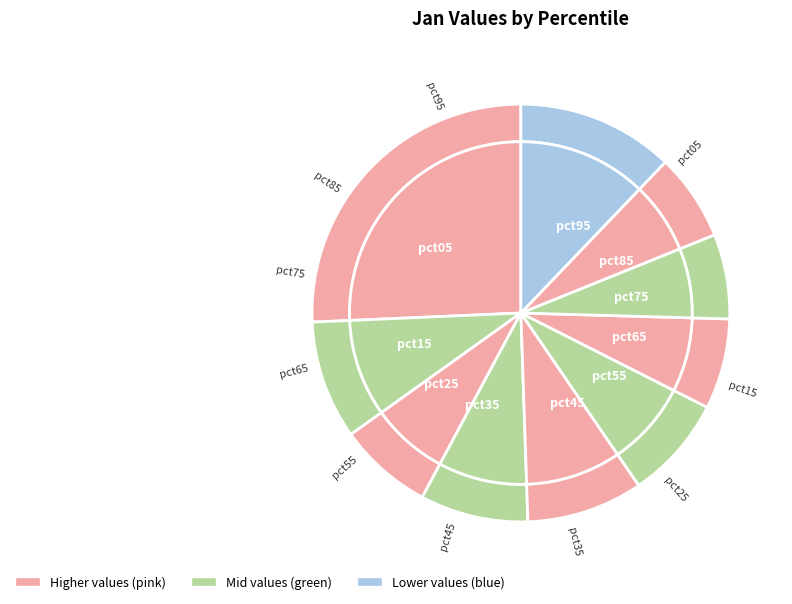

Rank the categories by value from highest to lowest.

pct05, pct95, pct15, pct45, pct35, pct55, pct25, pct65, pct85, pct75